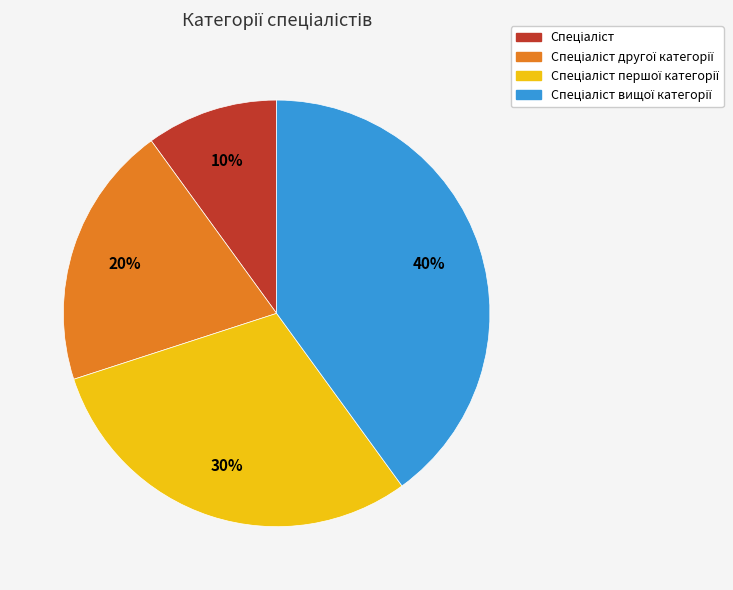

To the nearest percent, what is the average slice percentage?

25%